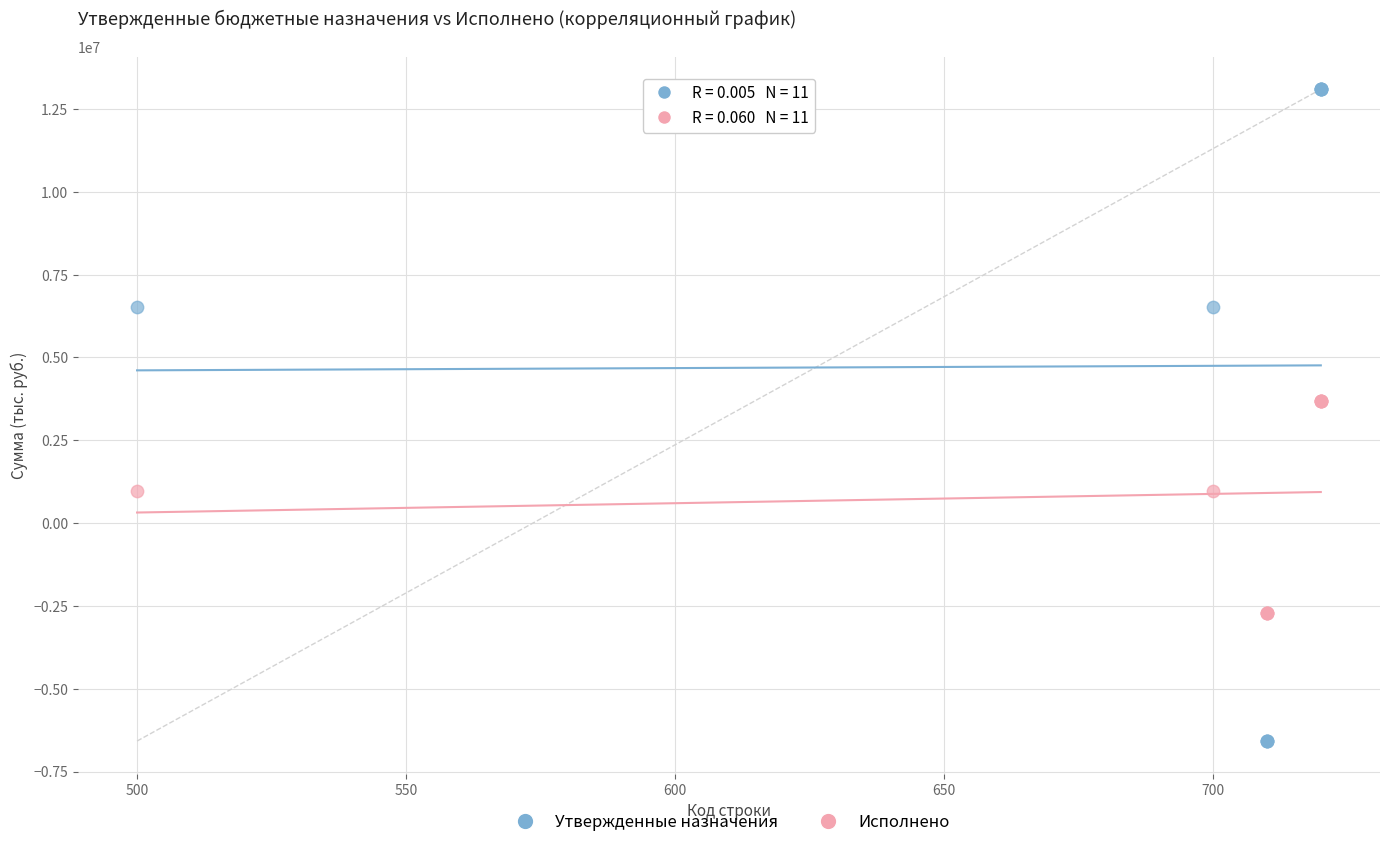

Which series contains the highest Y value?

Утвержденные назначения